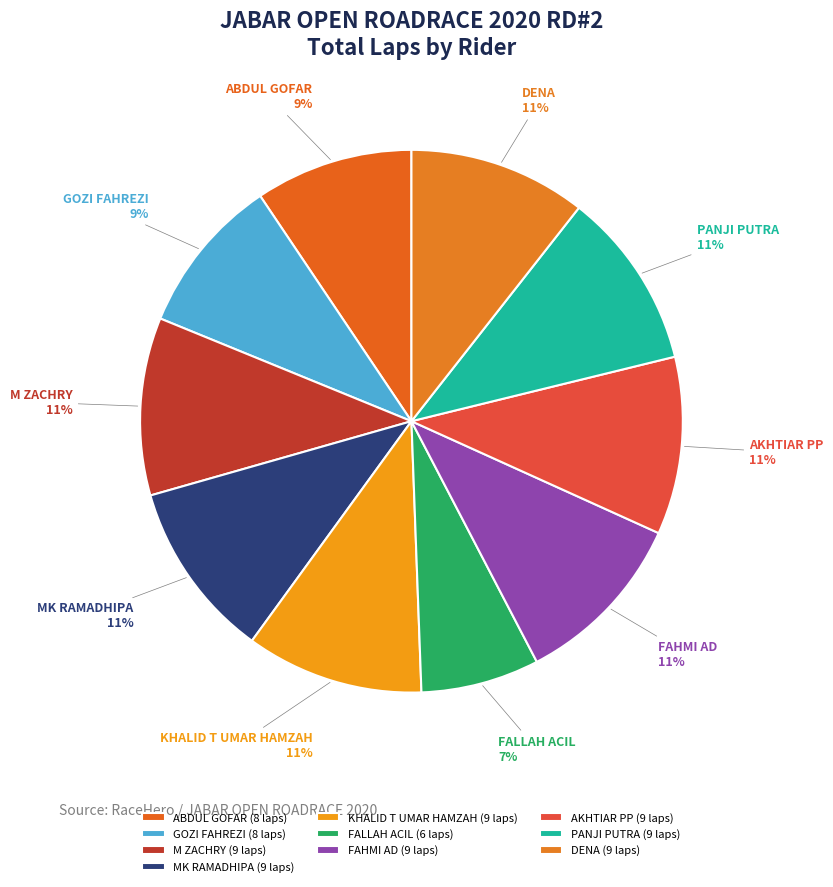

Which has a higher value, PANJI PUTRA or GOZI FAHREZI?

PANJI PUTRA